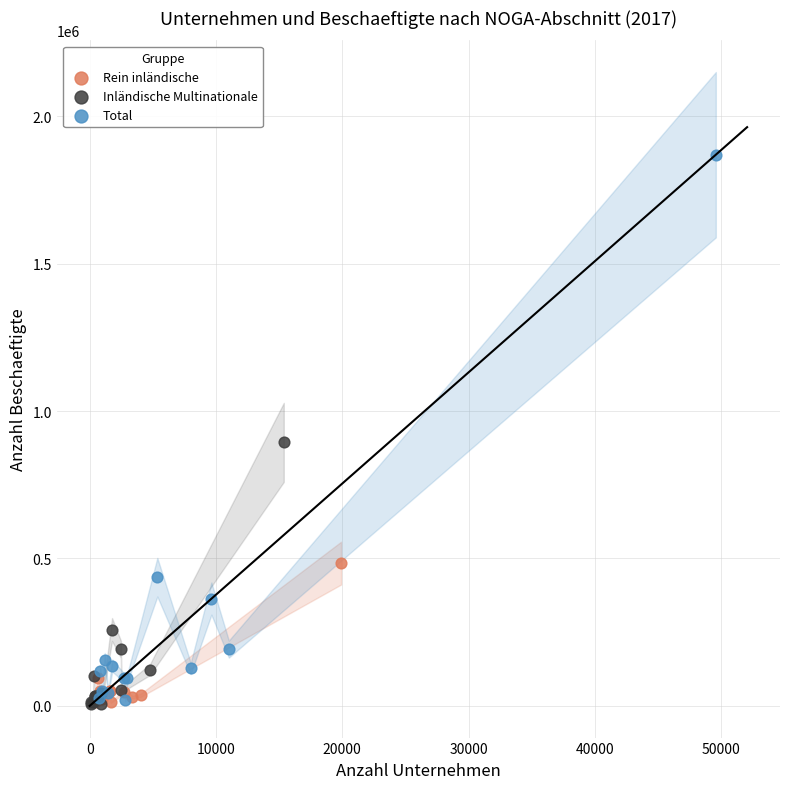

Which series reaches the maximum Y coordinate?

Total